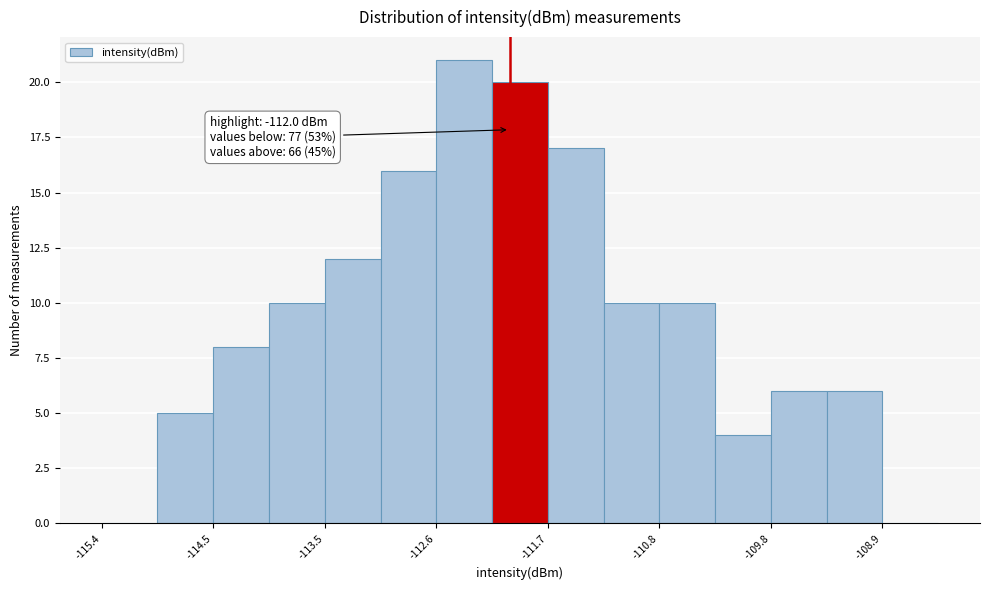

Over which range of the x-axis is the bar tallest?

-112.6 to -112.1